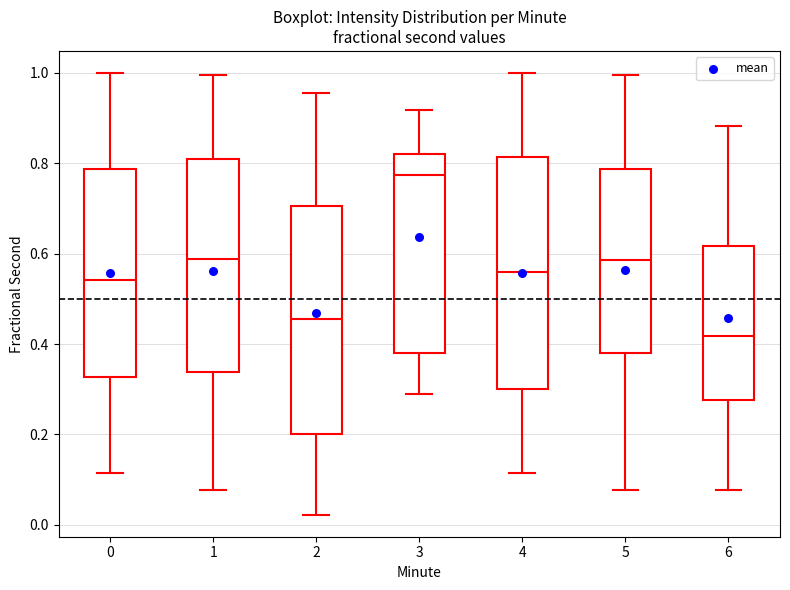

Which box's median line is the highest?

3